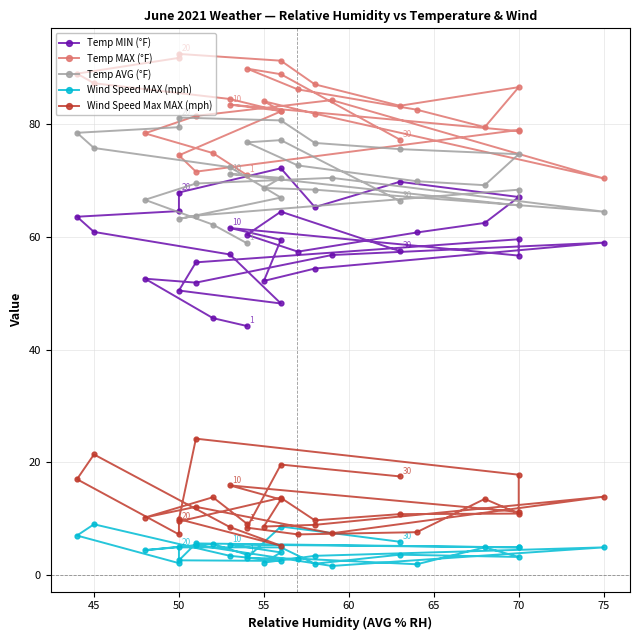

What is the average value of the Temp MIN (°F) series?

58.7